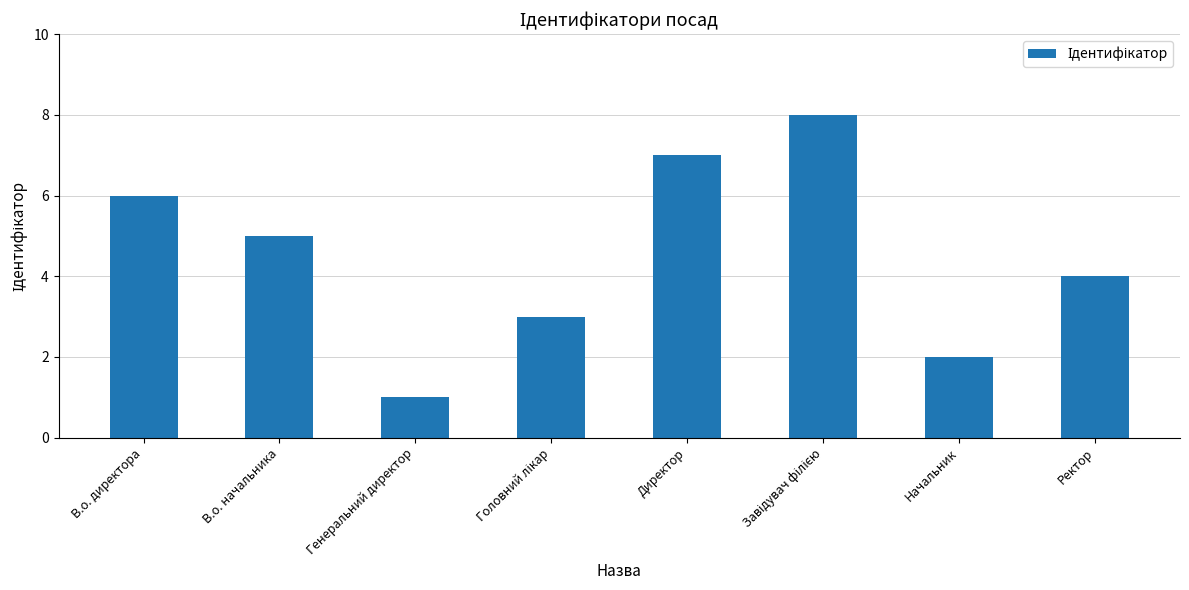

What is the greatest value displayed?

8